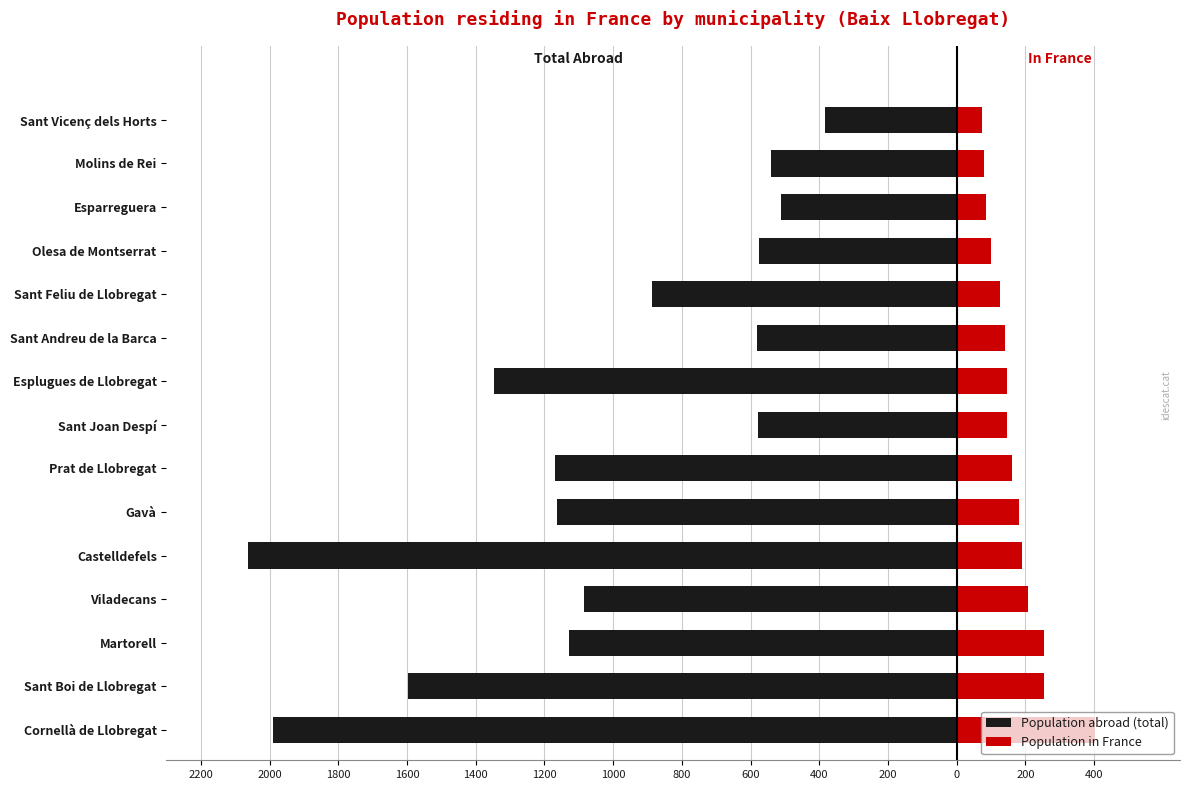

Reading left to right, extract all data points from this chart.

Population abroad (total): -1990	-1596	-1129	-1085	-2063	-1163	-1170	-578	-1348	-582	-886	-576	-512	-540	-382
Population in France: 404	255	253	208	189	181	162	146	146	142	127	100	85	80	74